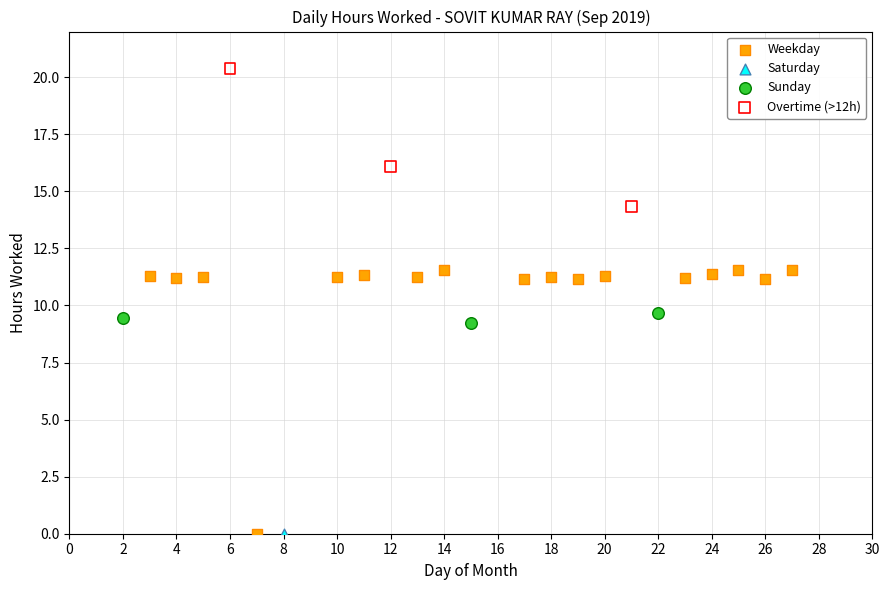

What are all the series names shown in the legend?

Weekday, Saturday, Sunday, Overtime (>12h)